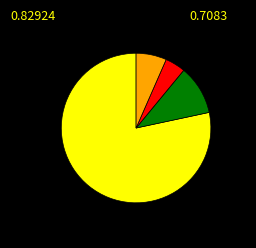

Is there a majority slice in this chart?

Yes